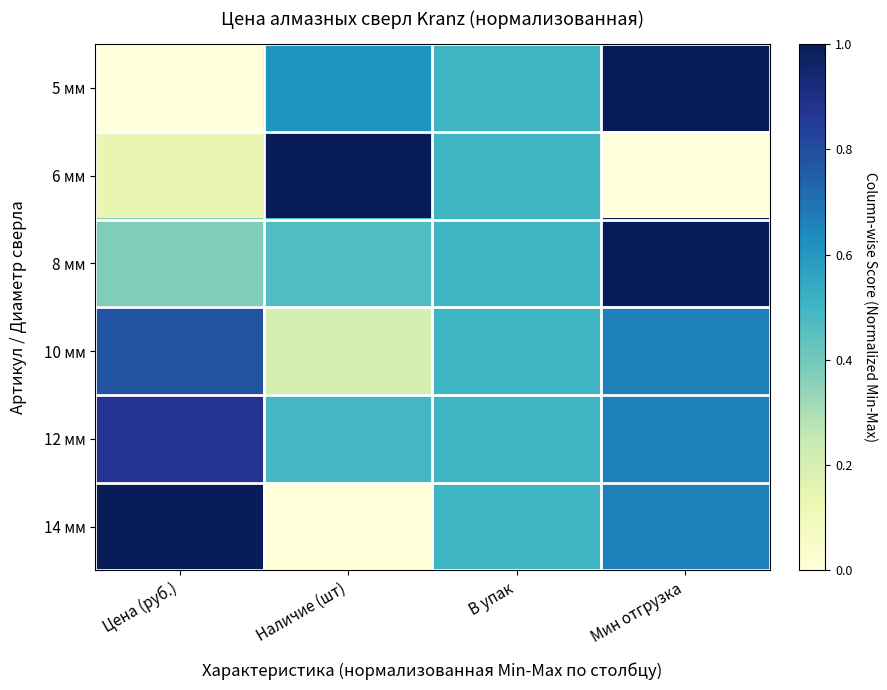

Which has a higher value, Мин отгрузка or Наличие (шт)?

Мин отгрузка